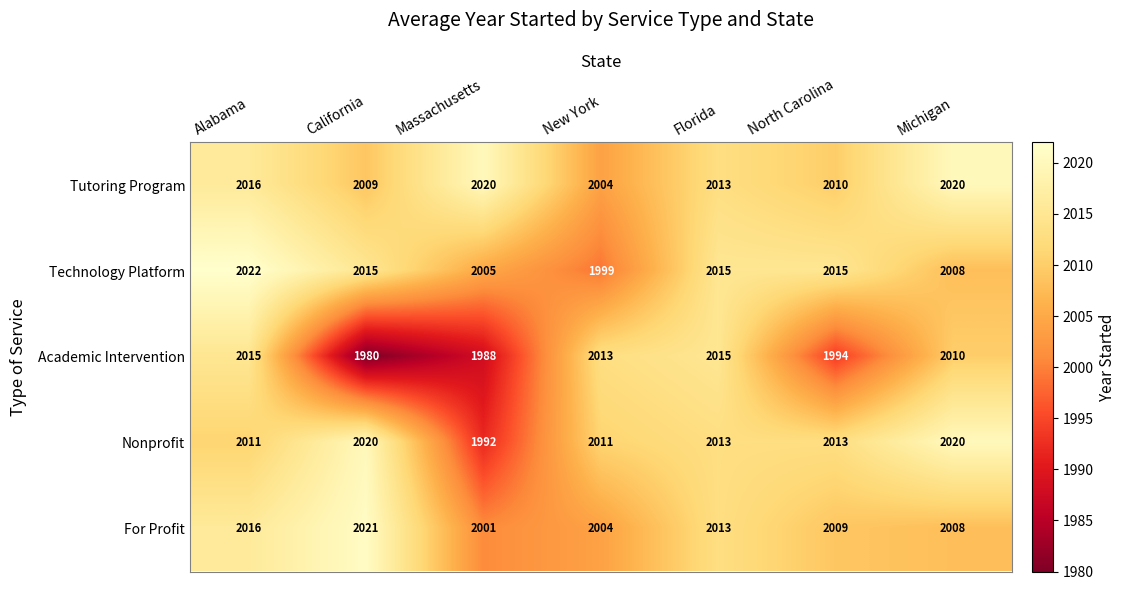

True or false: Tutoring Program has a value of 2020 at Michigan.

True